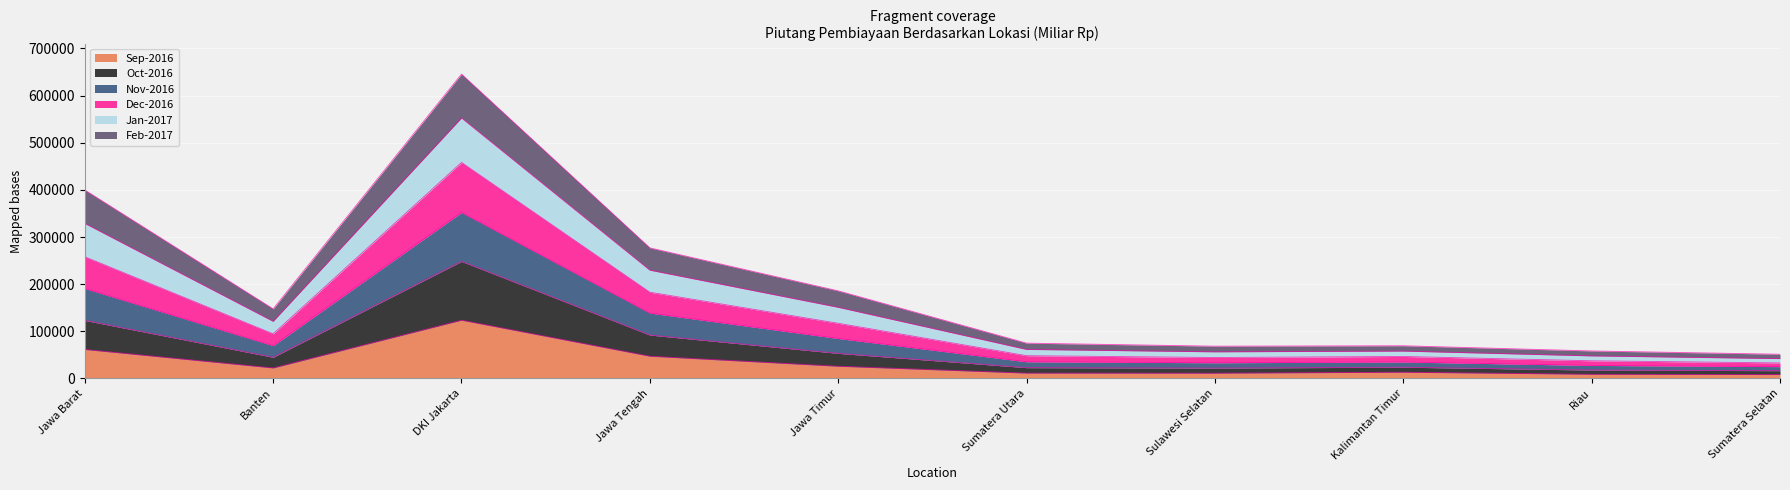

Which category has the highest value in the Sep-2016 series?

DKI Jakarta